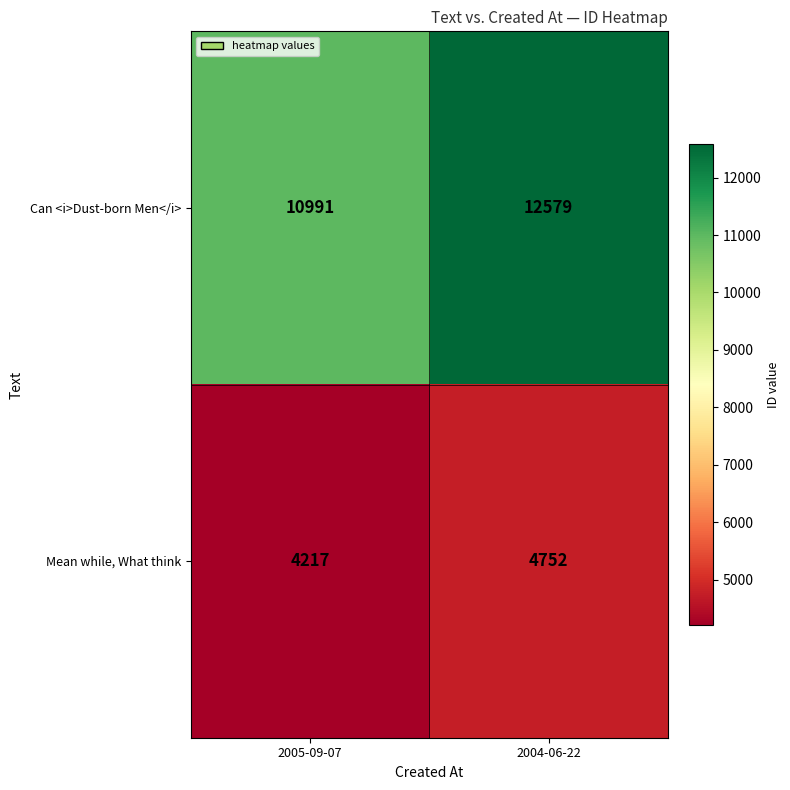

Which series changed the most between 2005-09-07 and 2004-06-22?

Can <i>Dust-born Men</i>